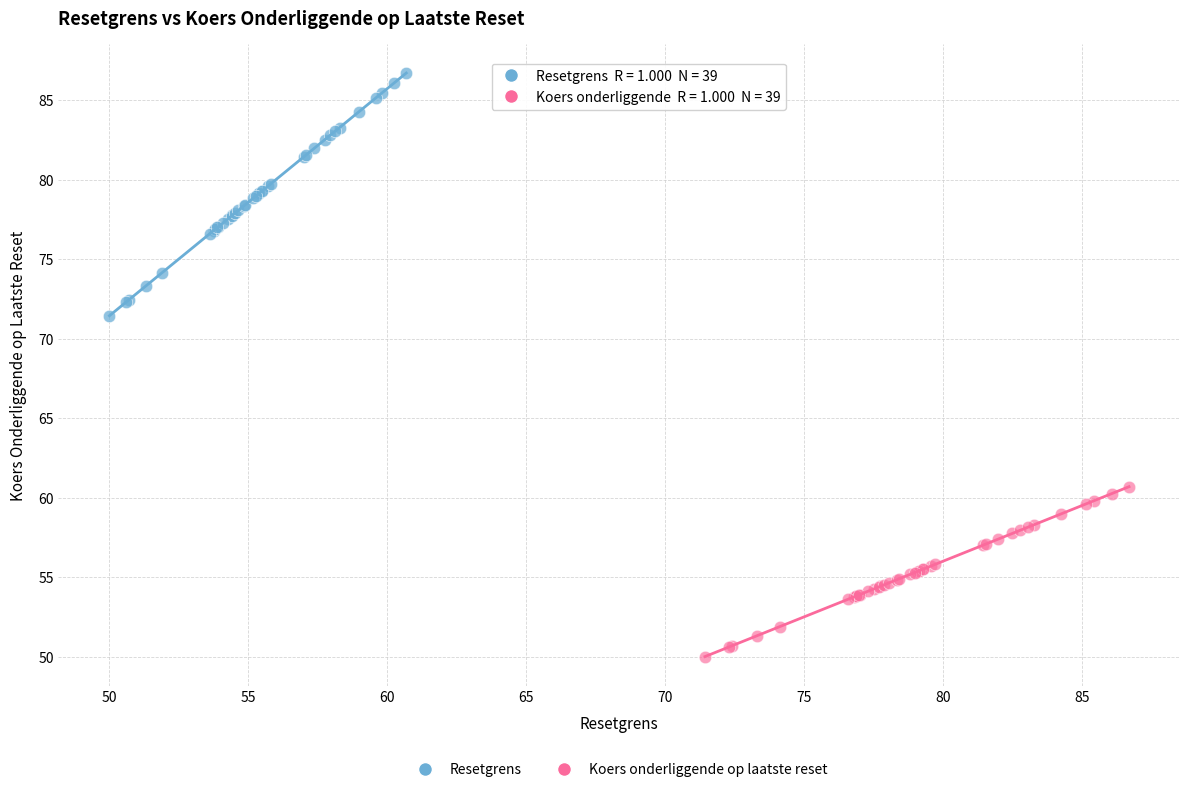

Which series contains the lowest Y value?

Koers onderliggende op laatste reset